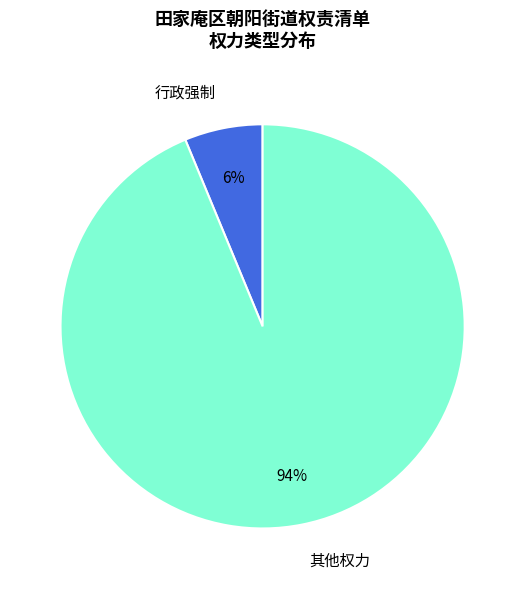

To the nearest percent, what portion does 其他权力 represent?

94%